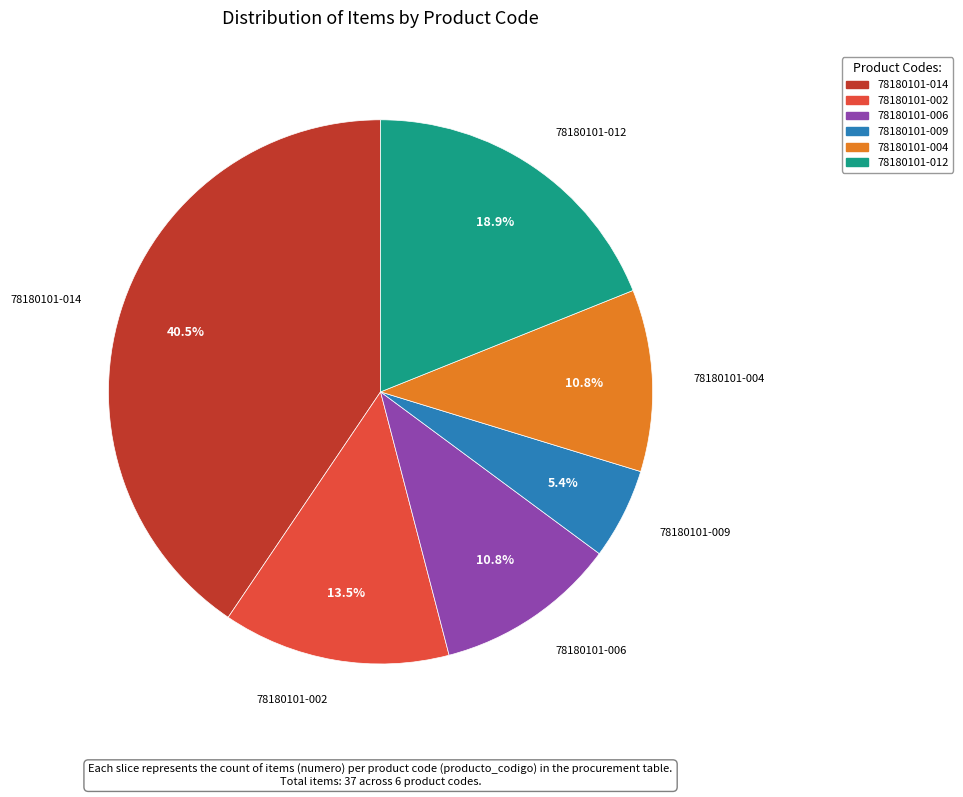

What is the smallest slice in the pie chart?

78180101-009